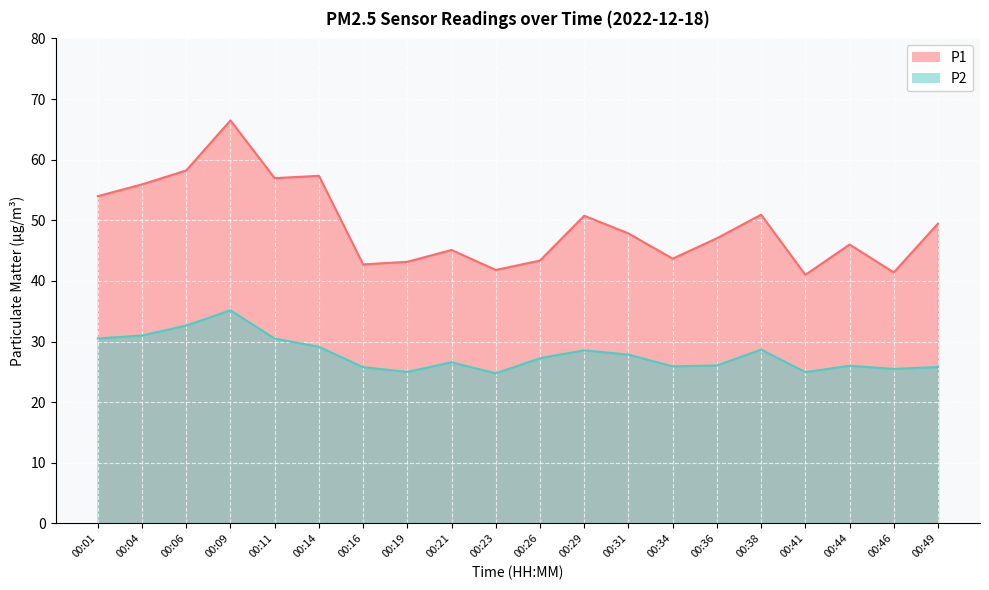

What is the maximum value for P2?

35.1